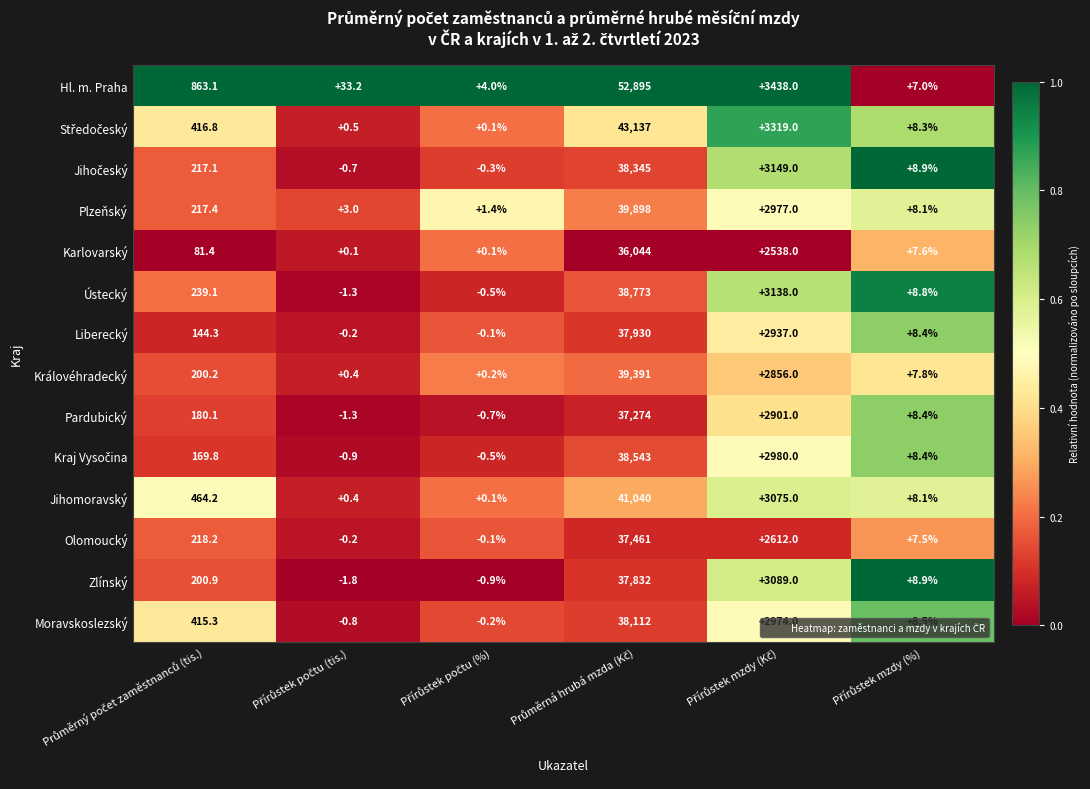

Which series has the largest total across all categories?

Hl. m. Praha